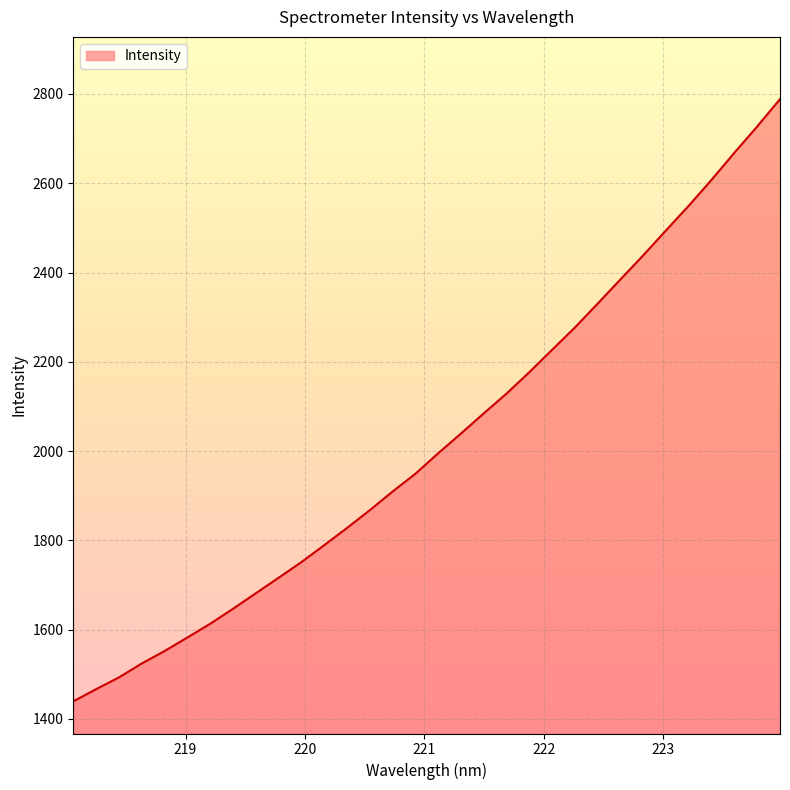

What is the greatest value displayed?

2788.4